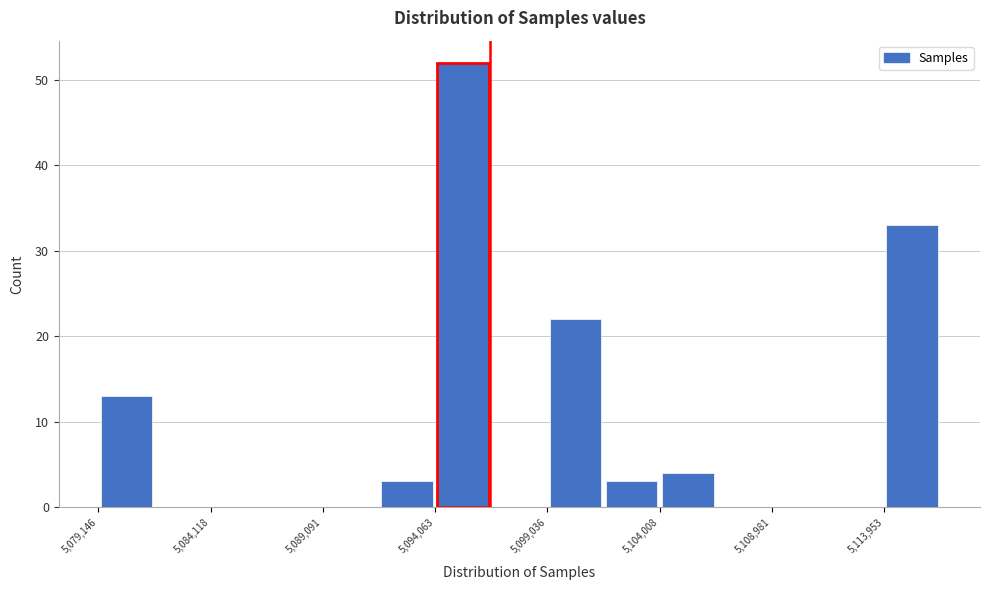

What is the height of the bar covering 5099000 to 5101500 on the x-axis? Neither the bar edges nor the heights are printed on the chart, so give them approximately, as read against the axes.

22